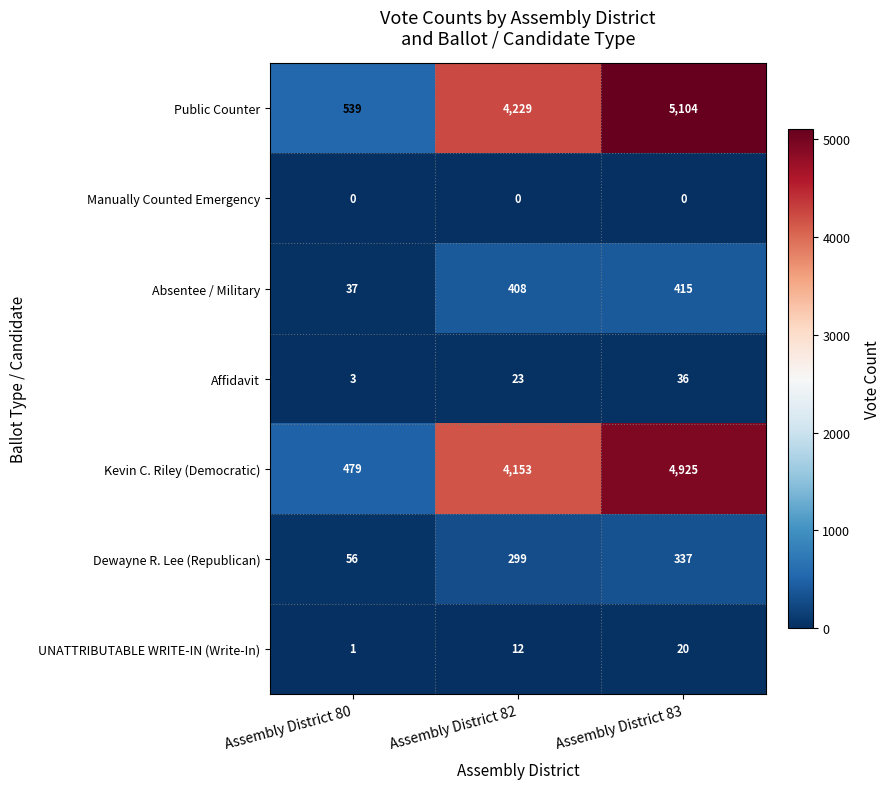

Rank the series by their maximum value, from lowest to highest.

Manually Counted Emergency, UNATTRIBUTABLE WRITE-IN (Write-In), Affidavit, Dewayne R. Lee (Republican), Absentee / Military, Kevin C. Riley (Democratic), Public Counter